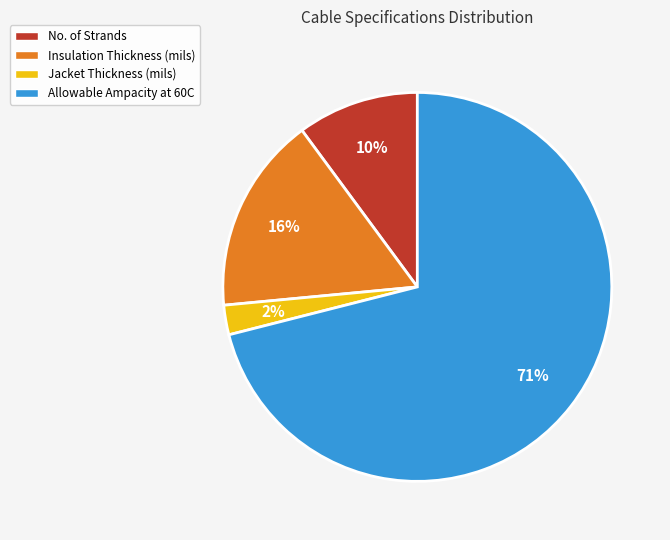

Approximately how many times larger is the value at Jacket Thickness (mils) compared to No. of Strands?

0.2